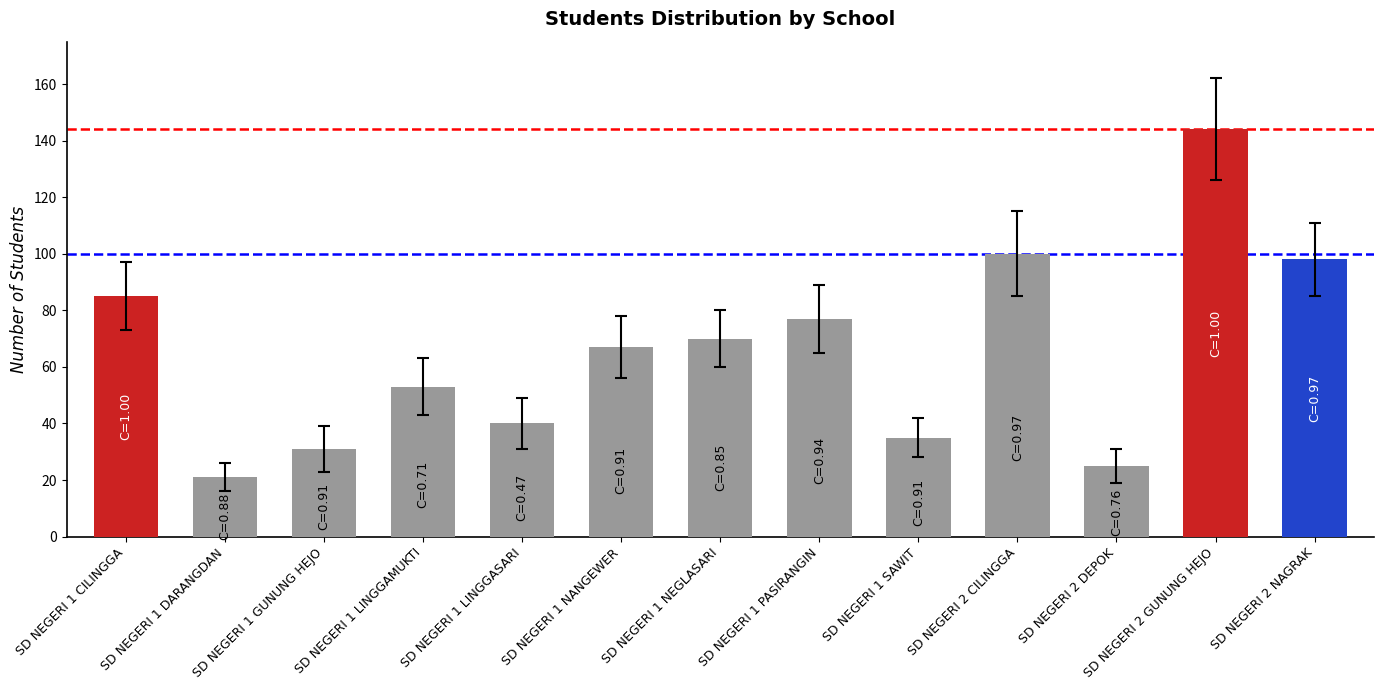

Which has a higher value, SD NEGERI 1 LINGGASARI or SD NEGERI 2 NAGRAK?

SD NEGERI 2 NAGRAK